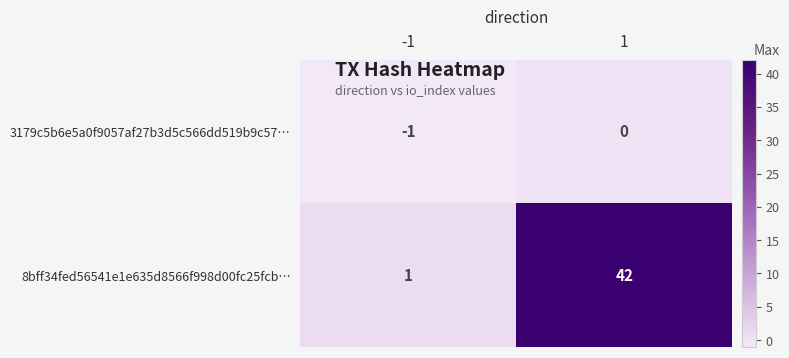

Rank the series by their average value, from highest to lowest.

8bff34fed56541e1e635d8566f998d00fc25fcb…, 3179c5b6e5a0f9057af27b3d5c566dd519b9c57…